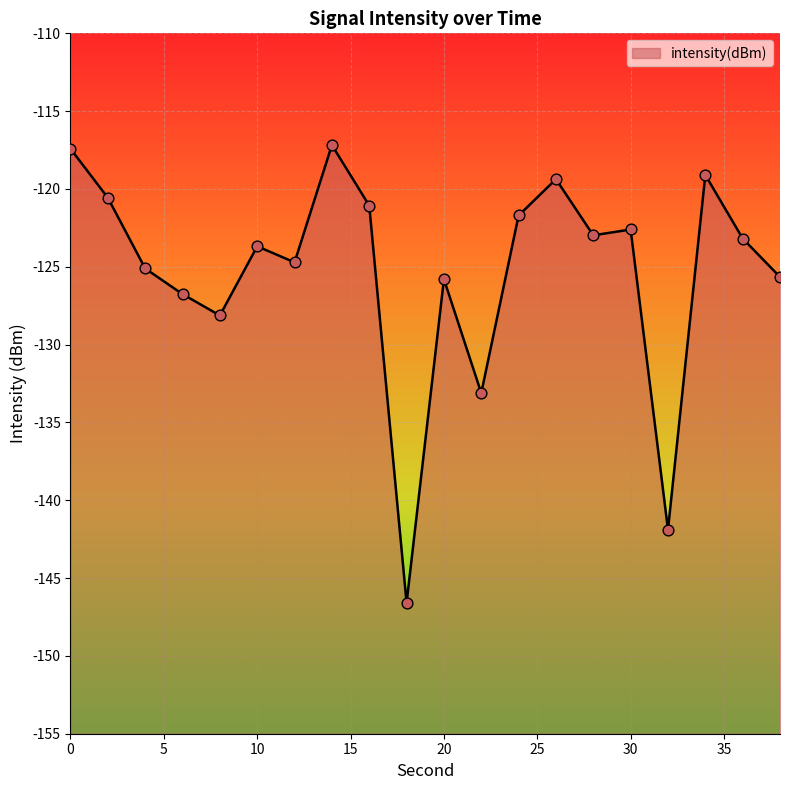

What is the change in value from 6 to 24?

+5.1